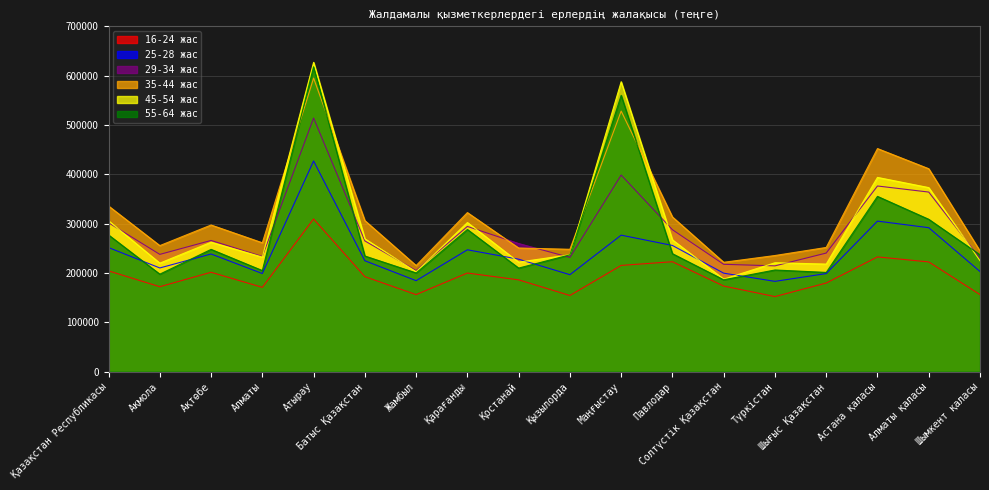

What is the maximum value for 35-44 жас?

595086